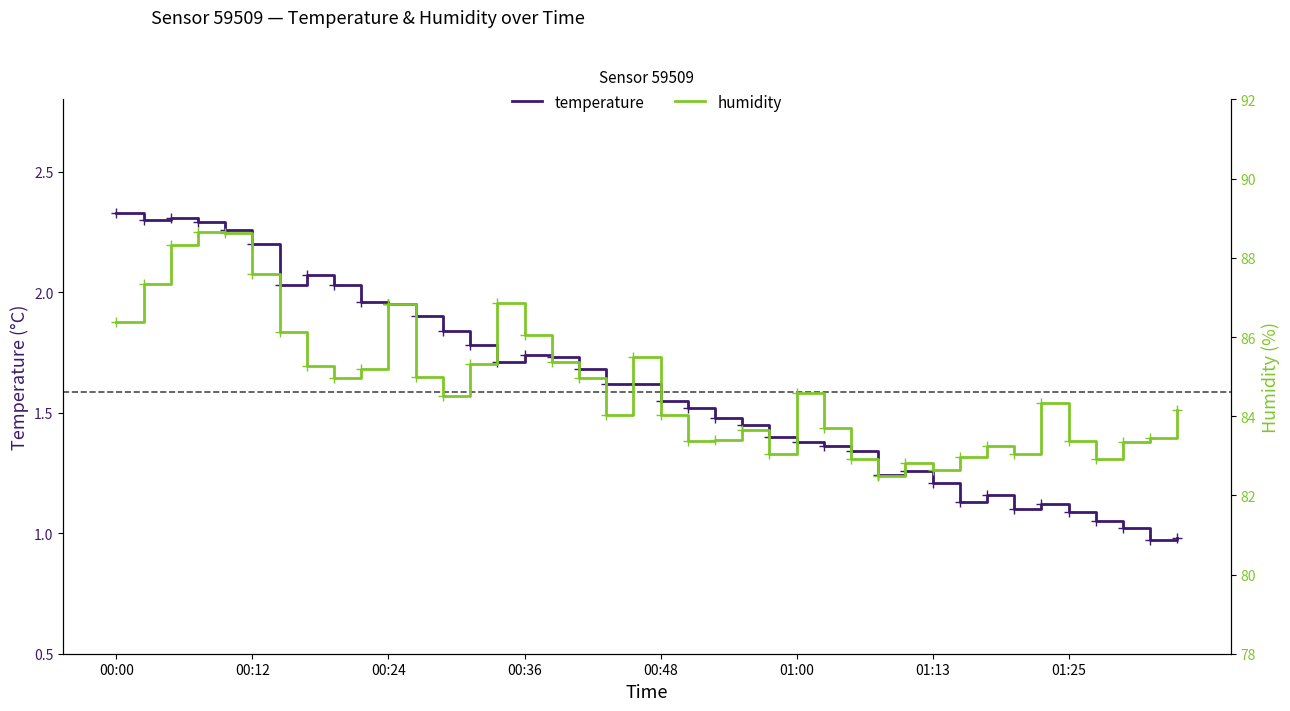

At 34, list the series in order from largest to smallest.

humidity, temperature